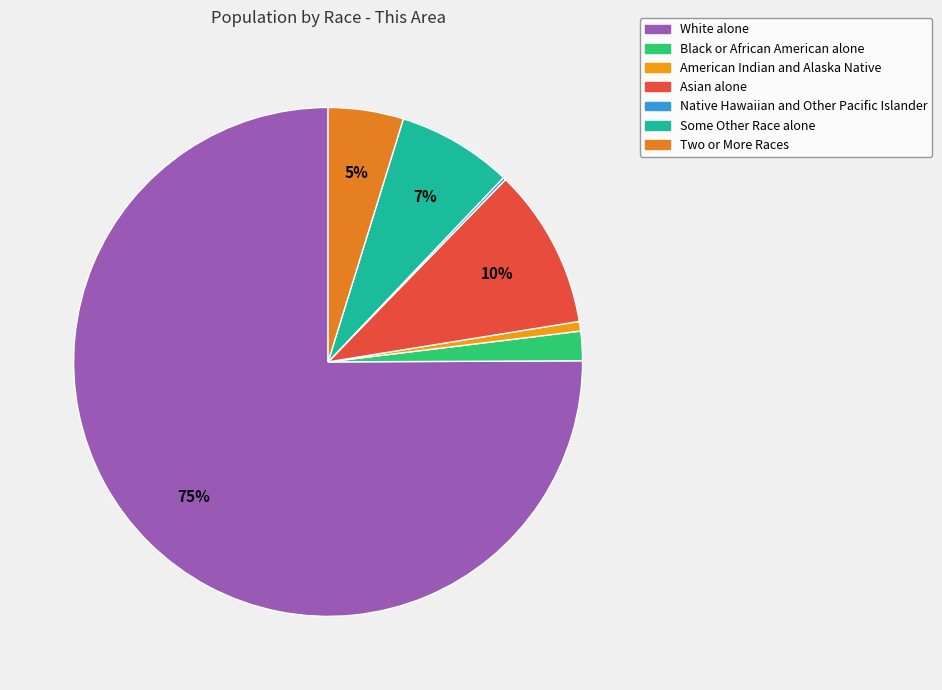

Approximately how many times larger is the value at Asian alone compared to American Indian and Alaska Native?

16.7